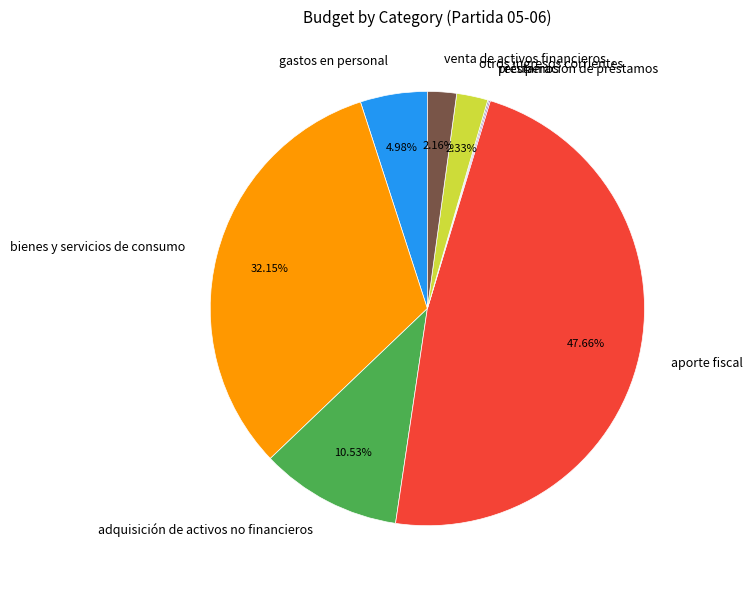

What is the ratio of the value at aporte fiscal to the value at adquisición de activos no financieros?

4.5